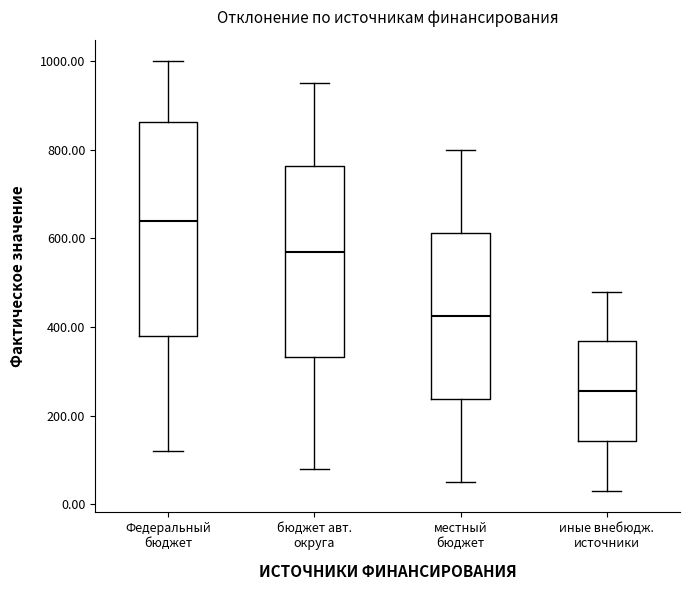

Where does the median line of the box for бюджет авт. округа sit on the y-axis? The values are not printed on the chart, so give them approximately, as read against the axis.

580